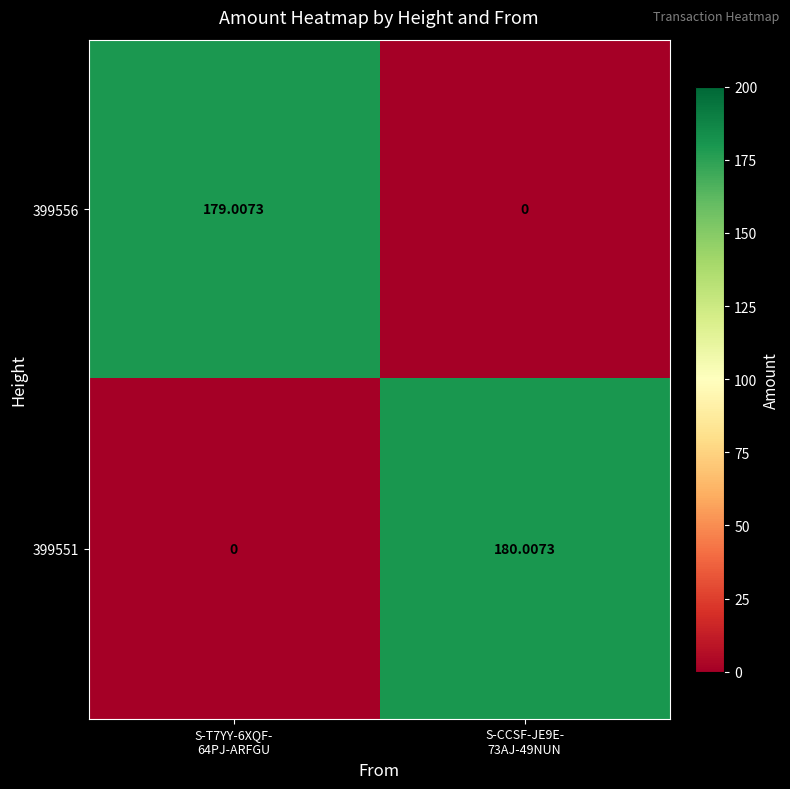

Reading left to right, what are all the values shown in this chart?

399556: S-T7YY-6XQF-
64PJ-ARFGU=179.0	S-CCSF-JE9E-
73AJ-49NUN=0.0
399551: S-T7YY-6XQF-
64PJ-ARFGU=0.0	S-CCSF-JE9E-
73AJ-49NUN=180.0